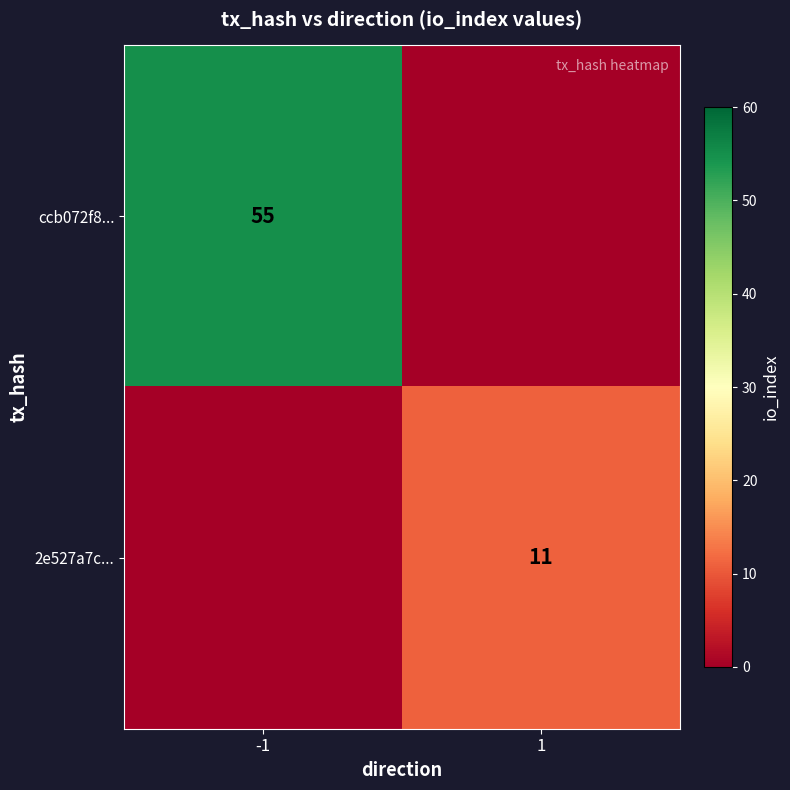

Is it true that ccb072f8... equals 14 at -1?

False